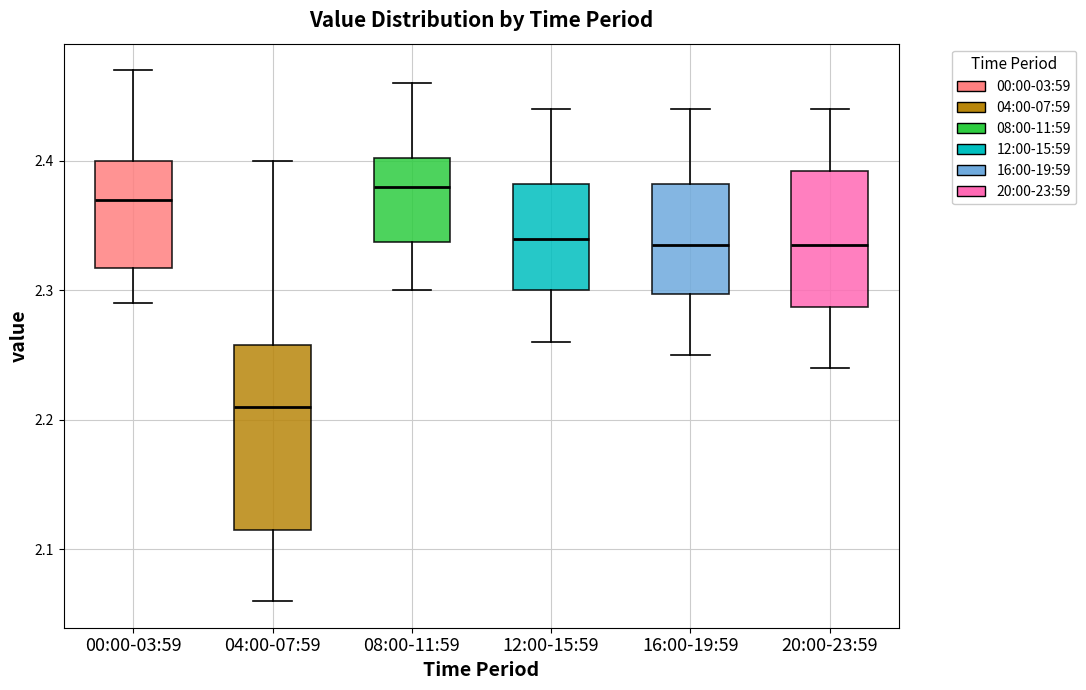

Reading left to right, transcribe this box plot: for each box, give where its median line is, the range the box spans, and where its two whiskers end, as read against the y-axis. The values are not printed on the chart, so give them approximately, as read against the axis.

00:00-03:59: median 2.37, box 2.32 to 2.40, whiskers 2.29 to 2.47
04:00-07:59: median 2.21, box 2.12 to 2.26, whiskers 2.06 to 2.40
08:00-11:59: median 2.38, box 2.34 to 2.40, whiskers 2.30 to 2.46
12:00-15:59: median 2.34, box 2.30 to 2.38, whiskers 2.26 to 2.44
16:00-19:59: median 2.34, box 2.30 to 2.38, whiskers 2.25 to 2.44
20:00-23:59: median 2.34, box 2.29 to 2.39, whiskers 2.24 to 2.44